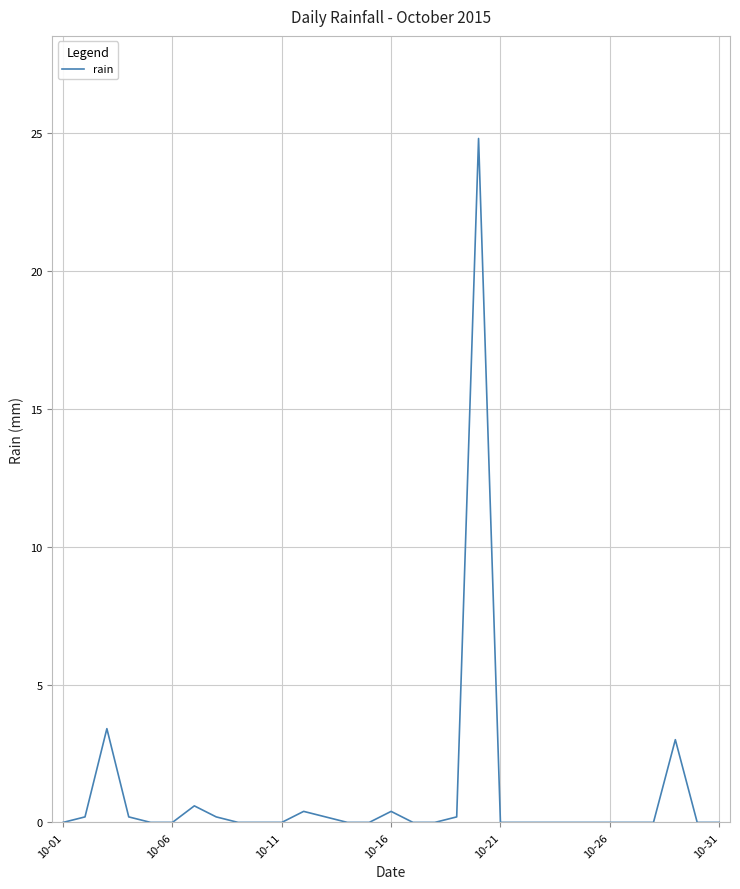

What is the average value?

1.1